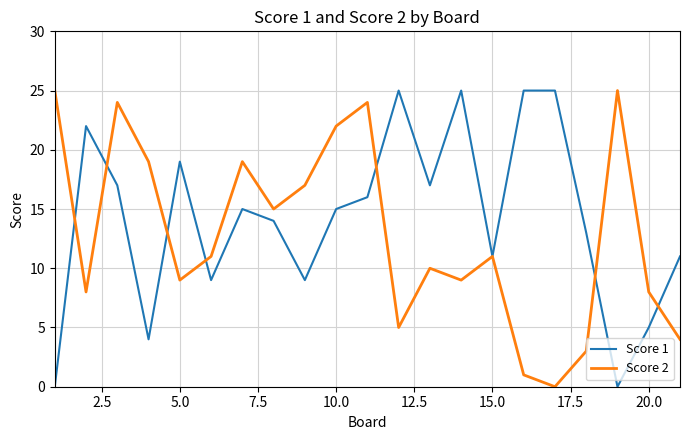

What is the highest value of the Score 2 series?

25